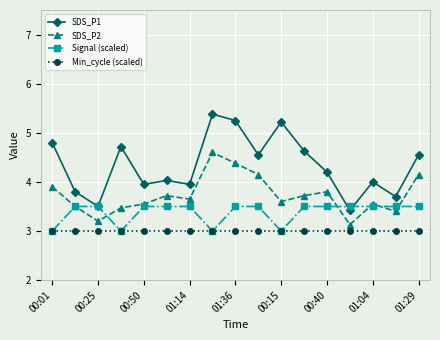

What is the value of the Min_cycle (scaled) point at the 7th from the left?

3.0